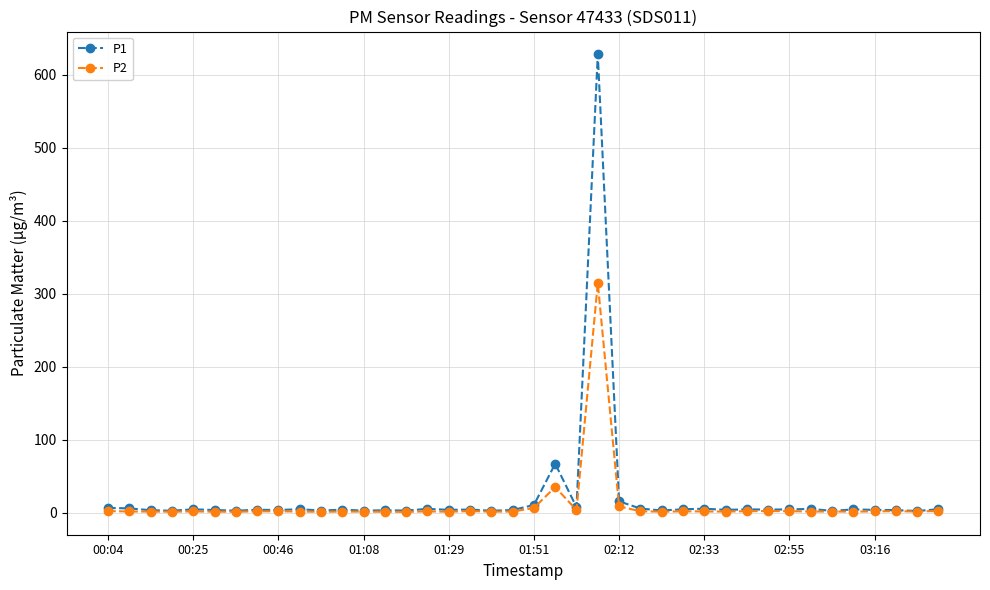

Rank the series by their maximum value, from highest to lowest.

P1, P2